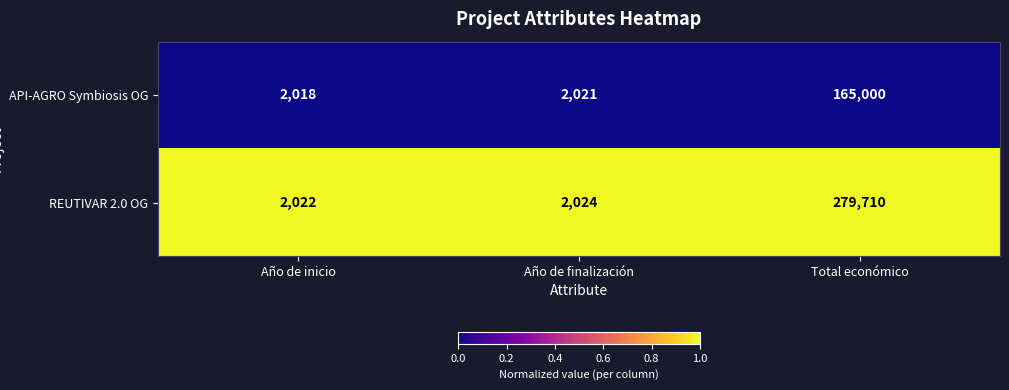

At which category is the sum across all series the highest?

Total económico